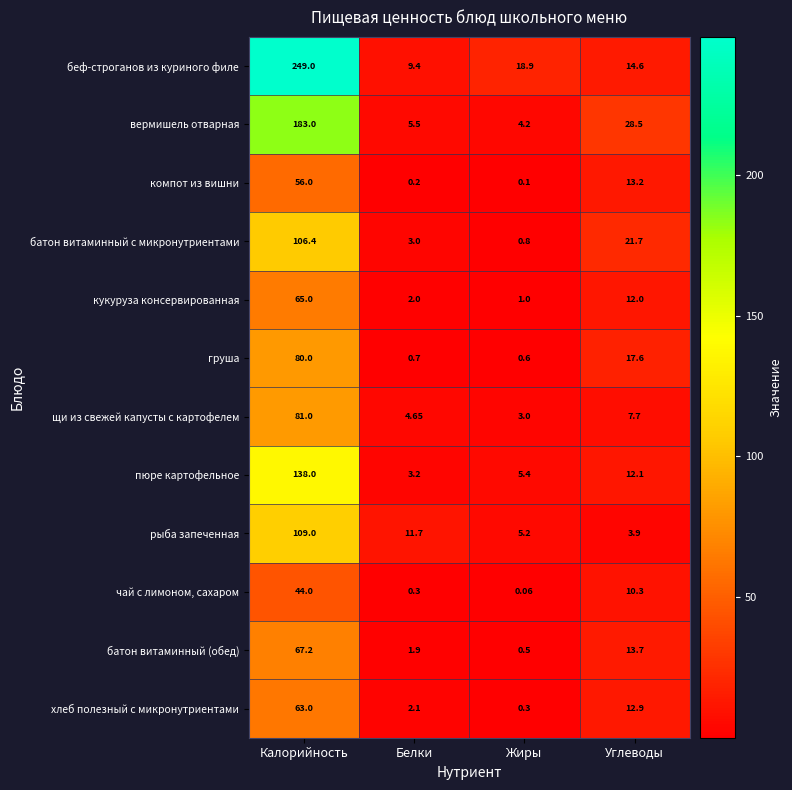

Which series has the largest range (max minus min)?

беф-строганов из куриного филе